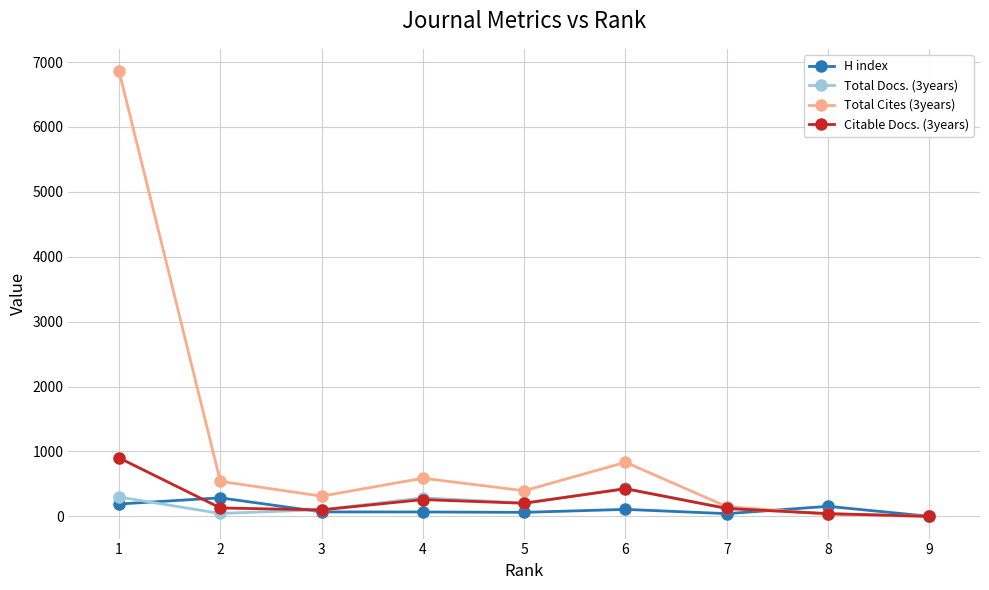

True or false: Total Cites (3years) has a value of 2163 at 1.

False